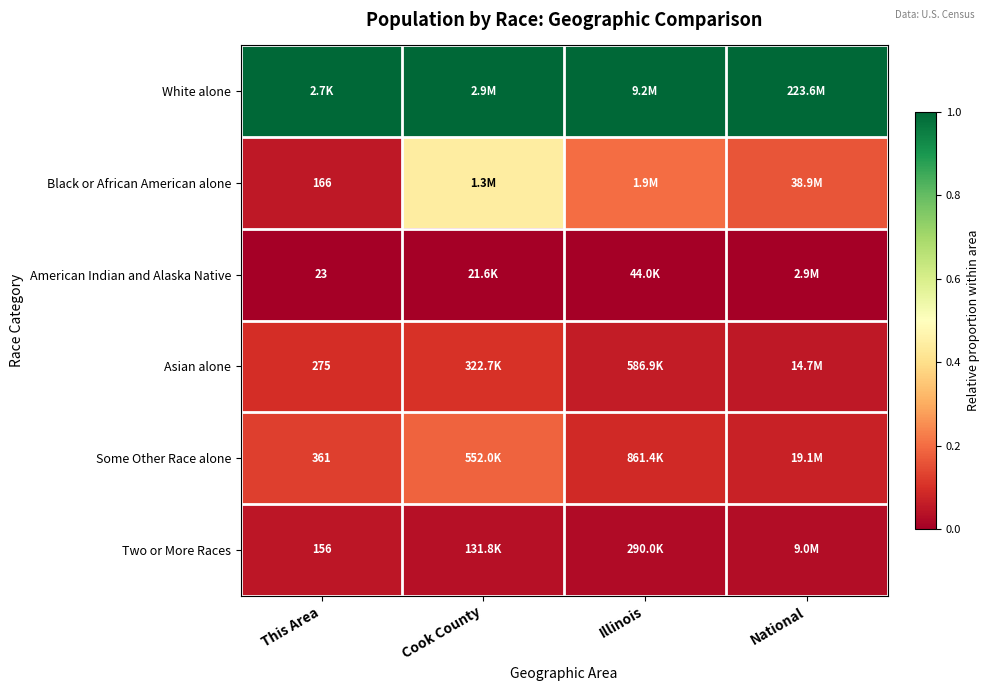

Rank the series at Illinois from lowest to highest value.

American Indian and Alaska Native, Two or More Races, Asian alone, Some Other Race alone, Black or African American alone, White alone